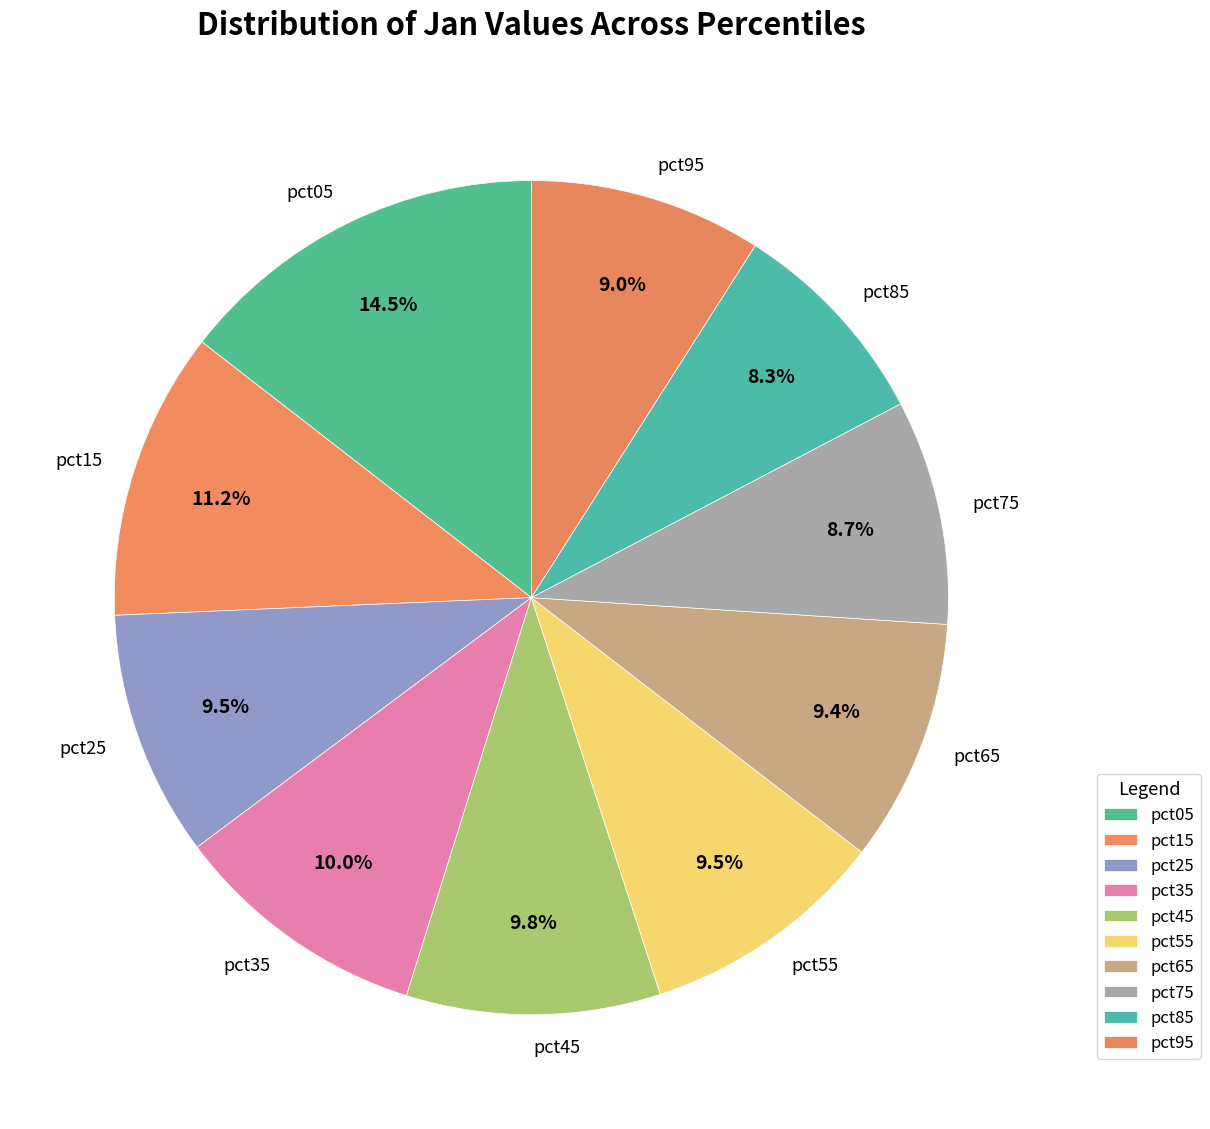

Combined, do pct25 and pct35 account for over 50%?

No